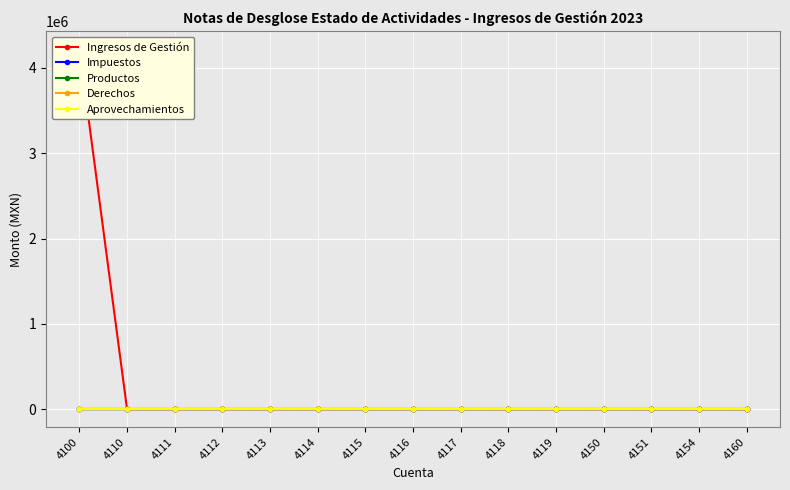

How many values in Ingresos de Gestión are above zero?

2